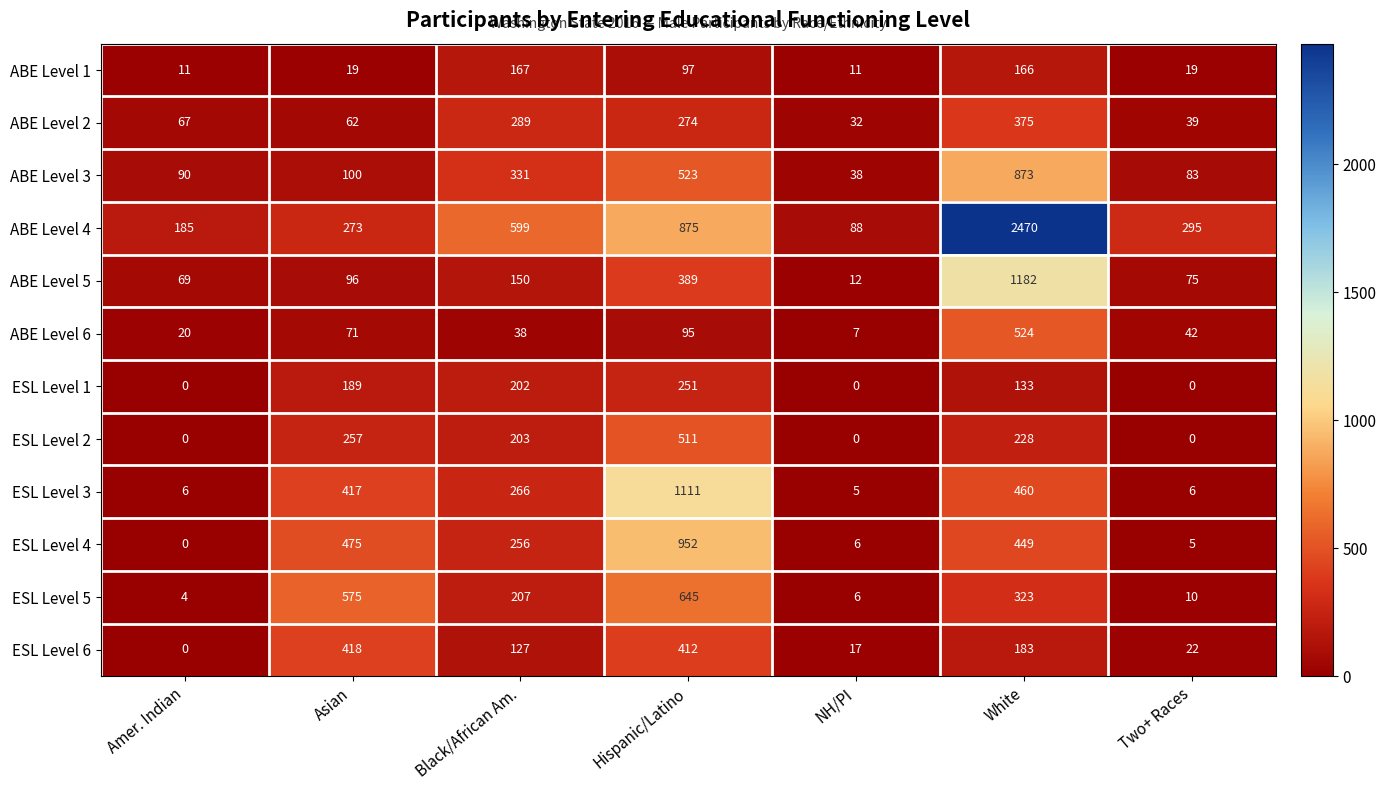

Which label corresponds to the largest value in the chart?

White